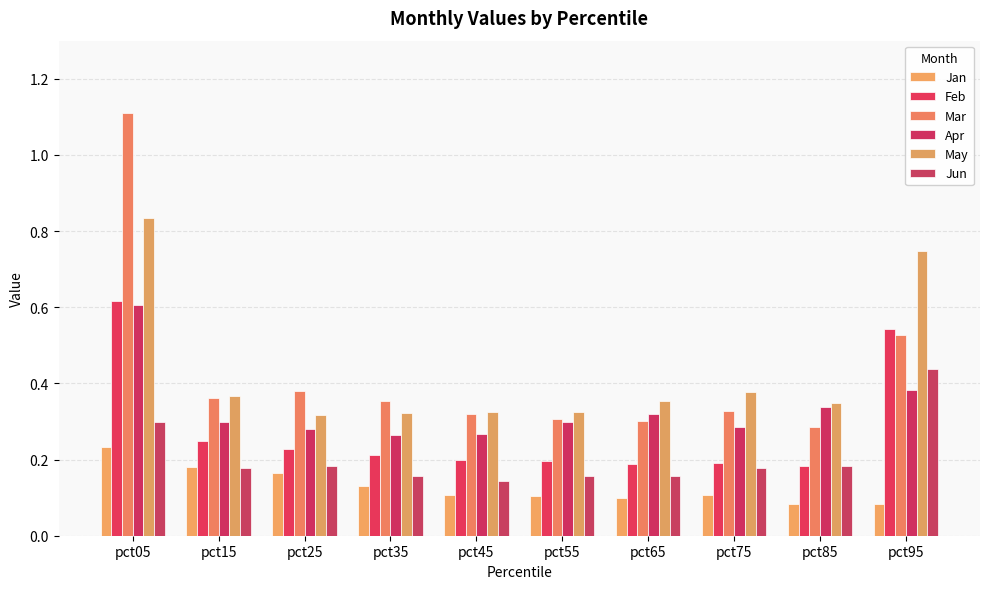

What is the spread (max minus min) of values at pct55?

0.2